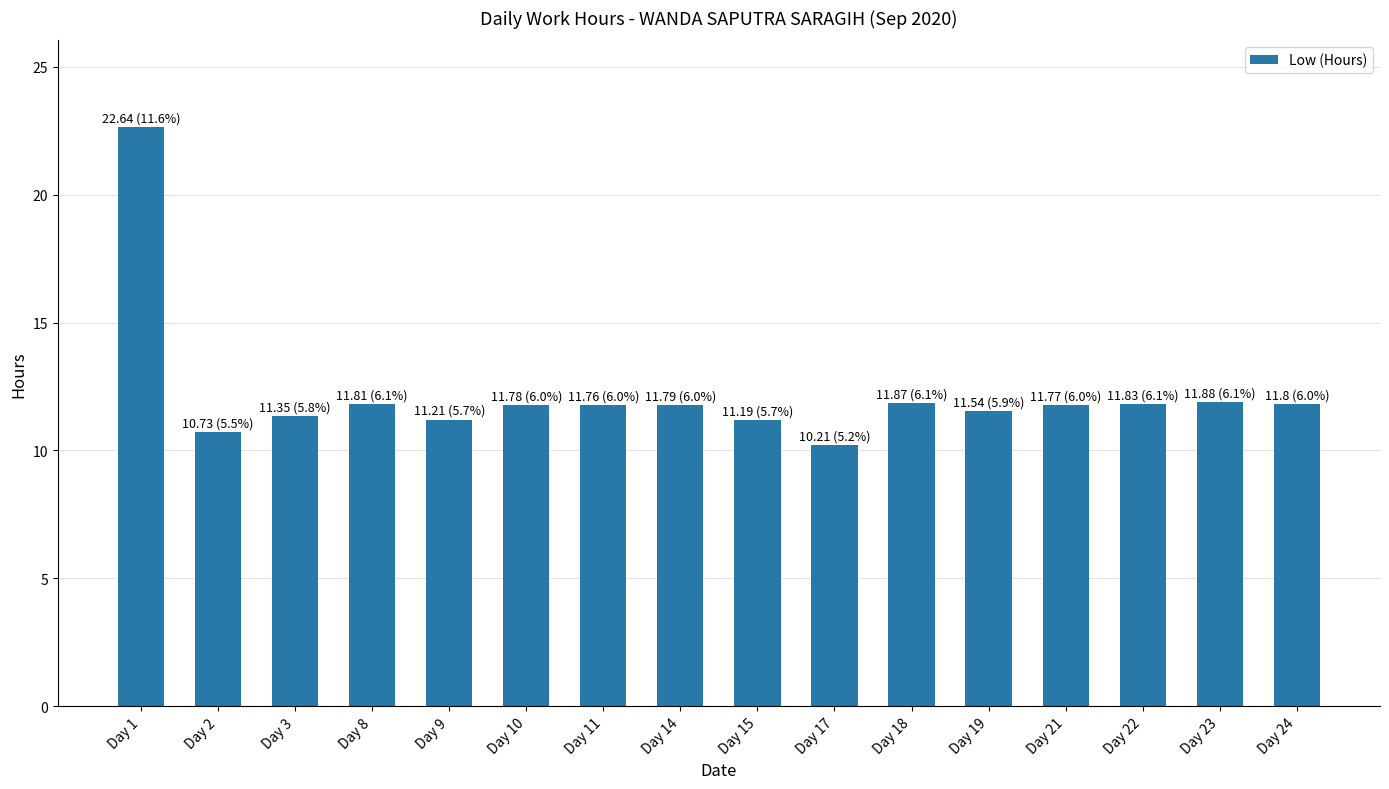

What is the value of the 1st bar from the left?

22.6